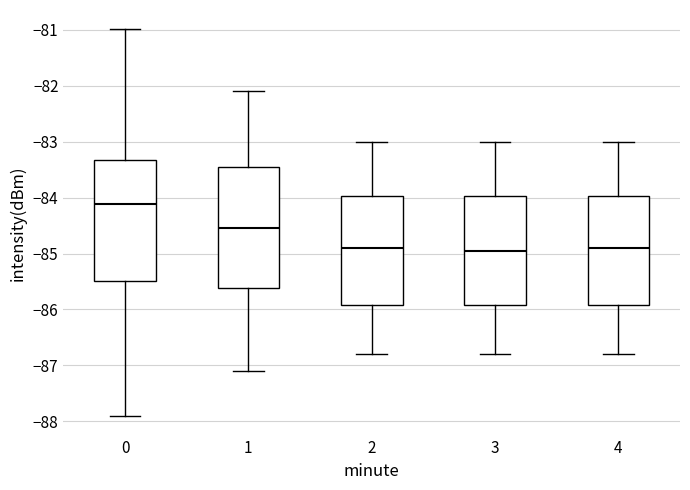

Where is the upper edge of the box at x = 2 on the y-axis? The values are not printed on the chart, so give them approximately, as read against the axis.

-84.0